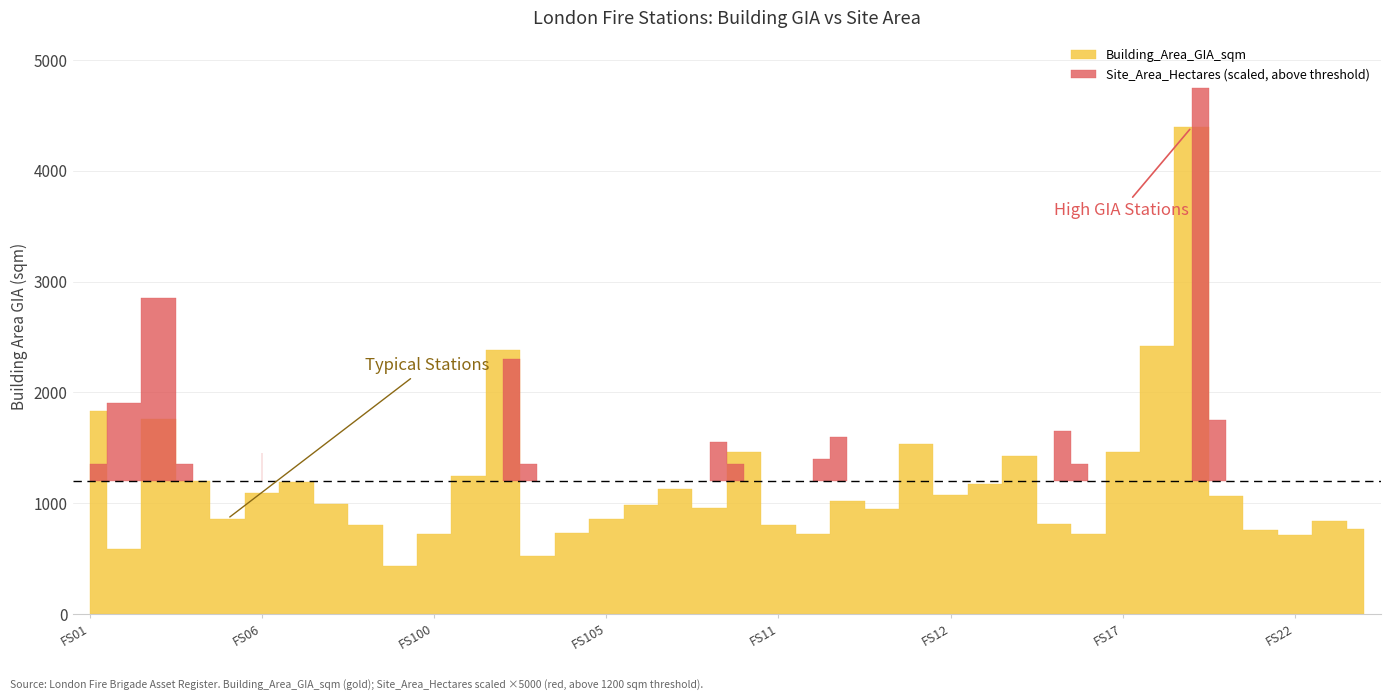

True or false: Building_Area_GIA_sqm has a value of 716.0 at FS22.

True